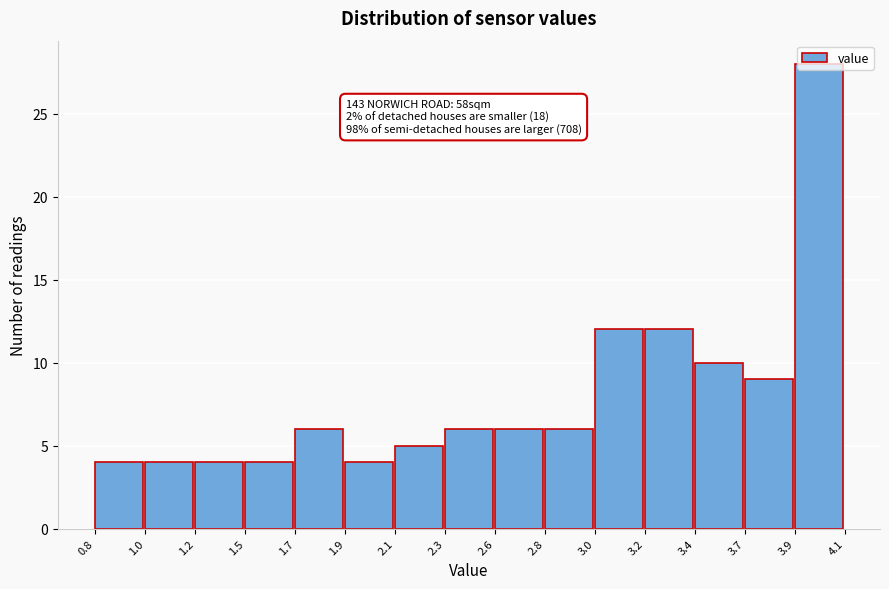

What is the minimum value shown in the chart?

4